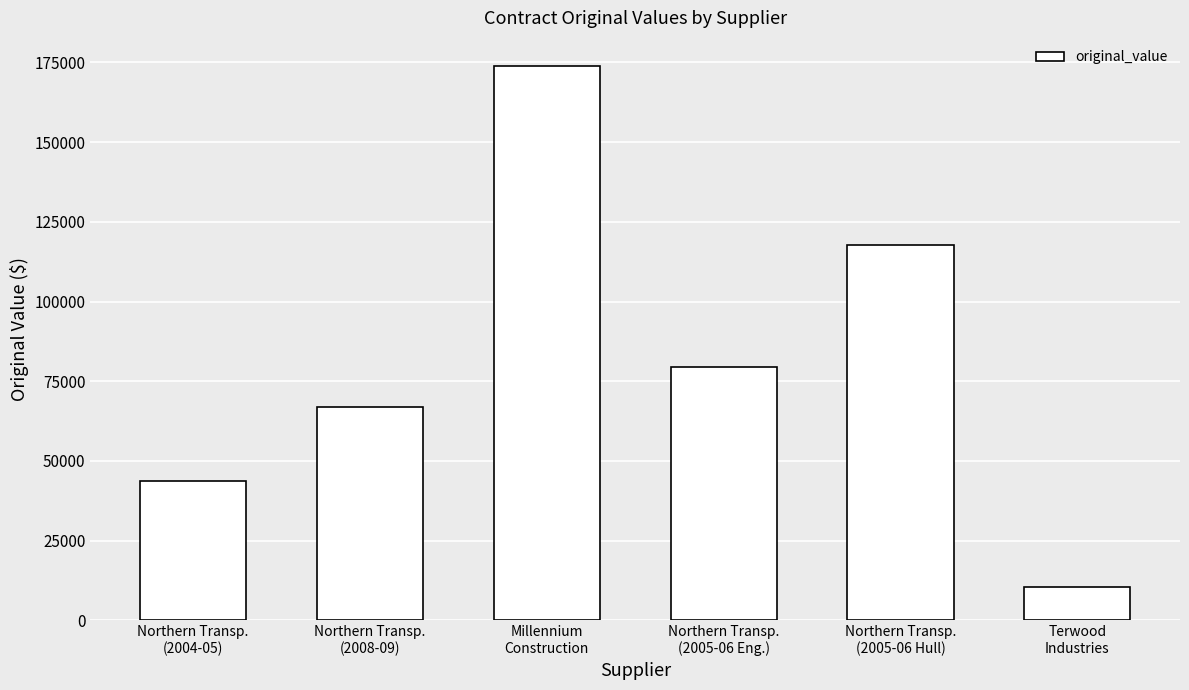

What is the ratio of the value at Terwood
Industries to the value at Millennium
Construction?

0.1